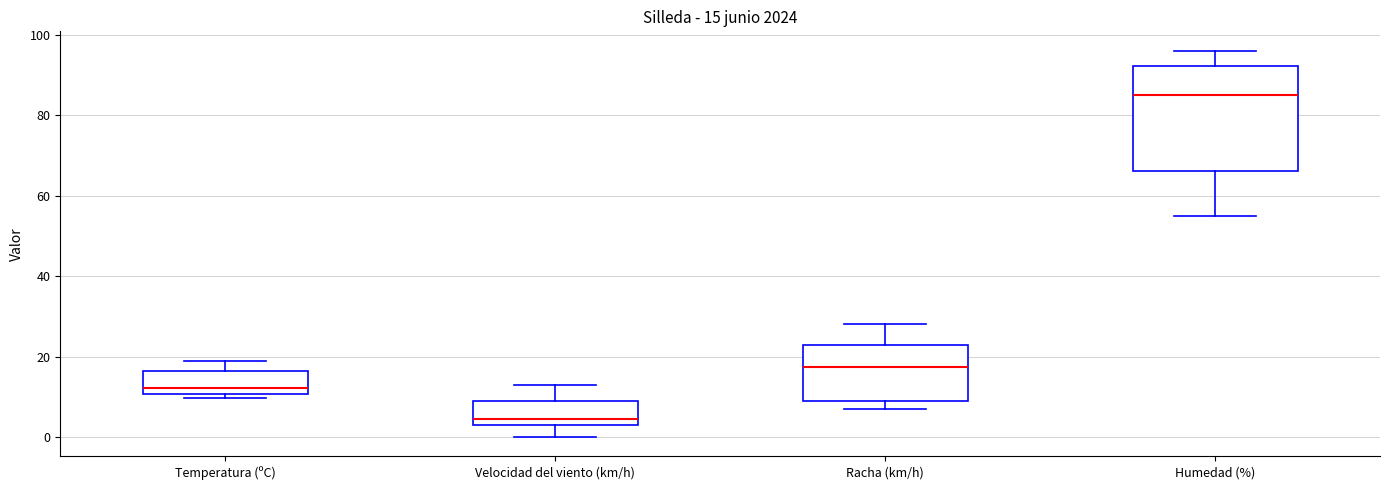

Which box is the tallest, from its lower edge to its upper edge?

Humedad (%)